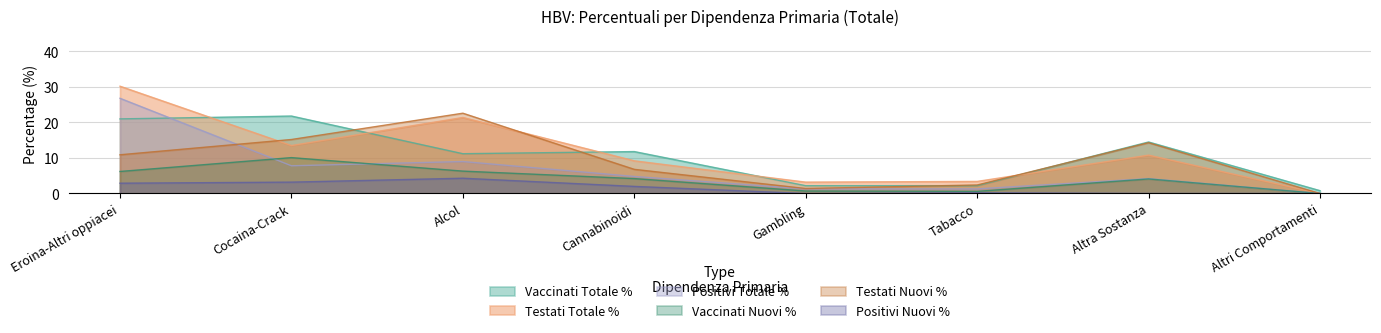

At which label is Positivi Nuovi % closest to 2?

Cannabinoidi